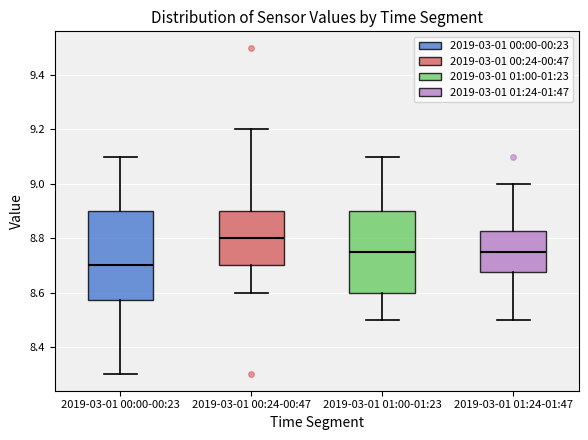

Reading left to right, transcribe this box plot: for each box, give where its median line is, the range the box spans, and where its two whiskers end, as read against the y-axis. The values are not printed on the chart, so give them approximately, as read against the axis.

2019-03-01 00:00-00:23: median 8.70, box 8.58 to 8.90, whiskers 8.30 to 9.10
2019-03-01 00:24-00:47: median 8.80, box 8.70 to 8.90, whiskers 8.60 to 9.20
2019-03-01 01:00-01:23: median 8.76, box 8.60 to 8.90, whiskers 8.50 to 9.10
2019-03-01 01:24-01:47: median 8.76, box 8.68 to 8.82, whiskers 8.50 to 9.00